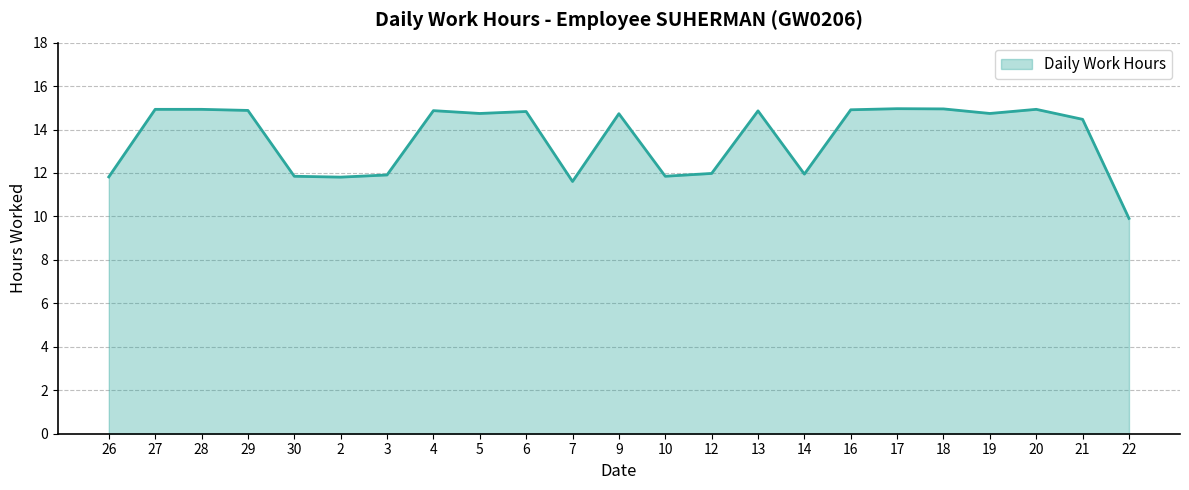

What position from the right is 9?

12